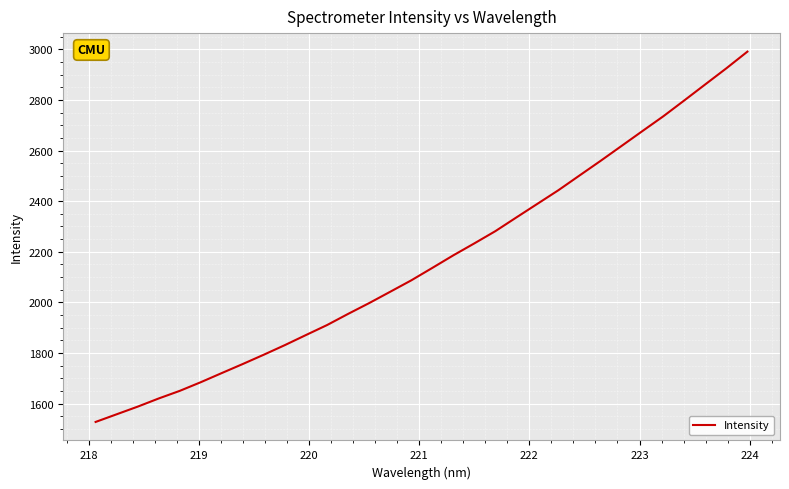

What is the difference between the maximum and minimum values?

1462.6